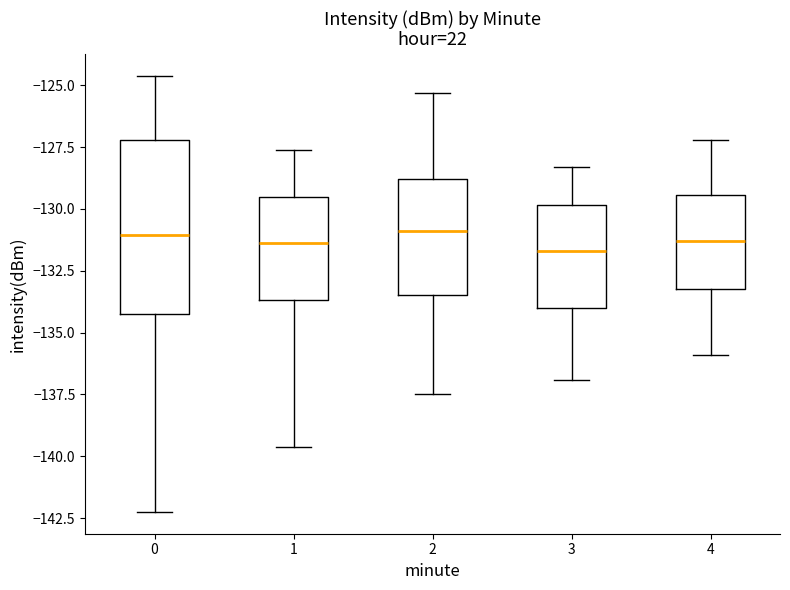

Reading left to right, transcribe this box plot: for each box, give where its median line is, the range the box spans, and where its two whiskers end, as read against the y-axis. The values are not printed on the chart, so give them approximately, as read against the axis.

0: median -131.0, box -134.0 to -127.0, whiskers -142.5 to -124.5
1: median -131.5, box -133.5 to -129.5, whiskers -139.5 to -127.5
2: median -131.0, box -133.5 to -129.0, whiskers -137.5 to -125.5
3: median -131.5, box -134.0 to -130.0, whiskers -137.0 to -128.5
4: median -131.5, box -133.0 to -129.5, whiskers -136.0 to -127.0